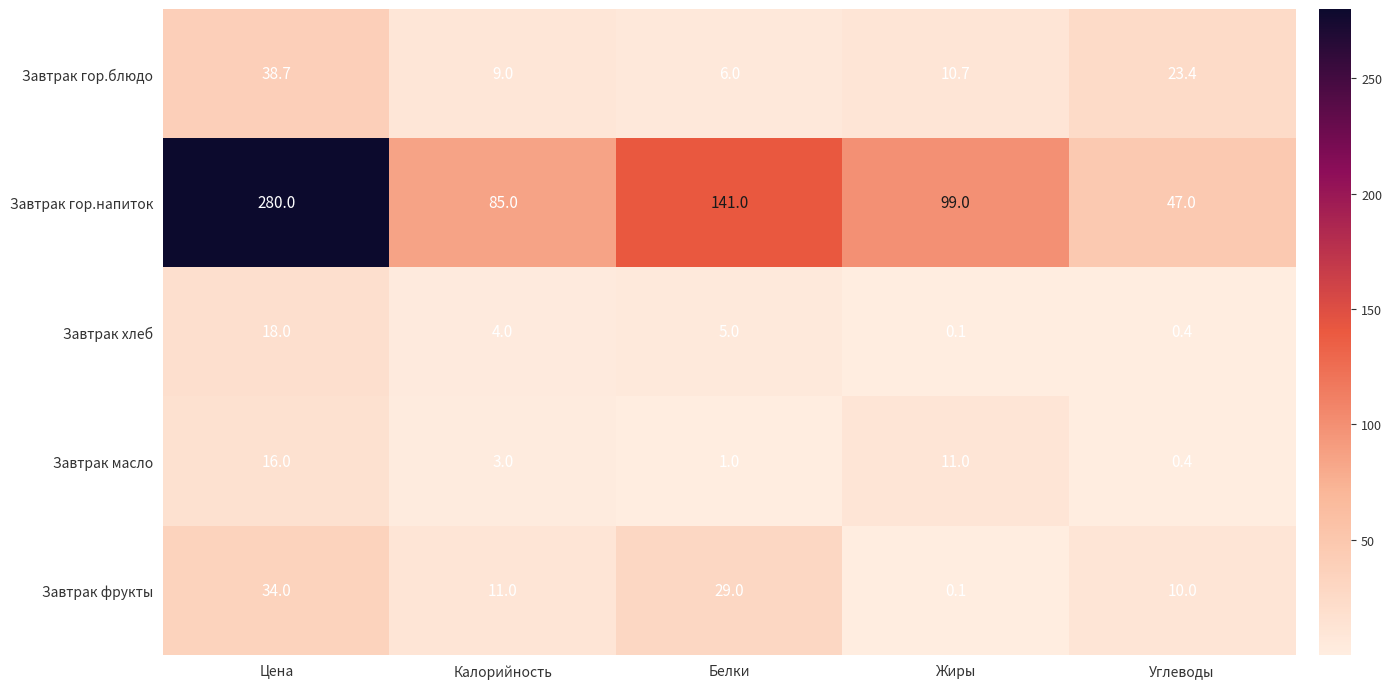

At which label does Завтрак гор.напиток first exceed 99?

Цена